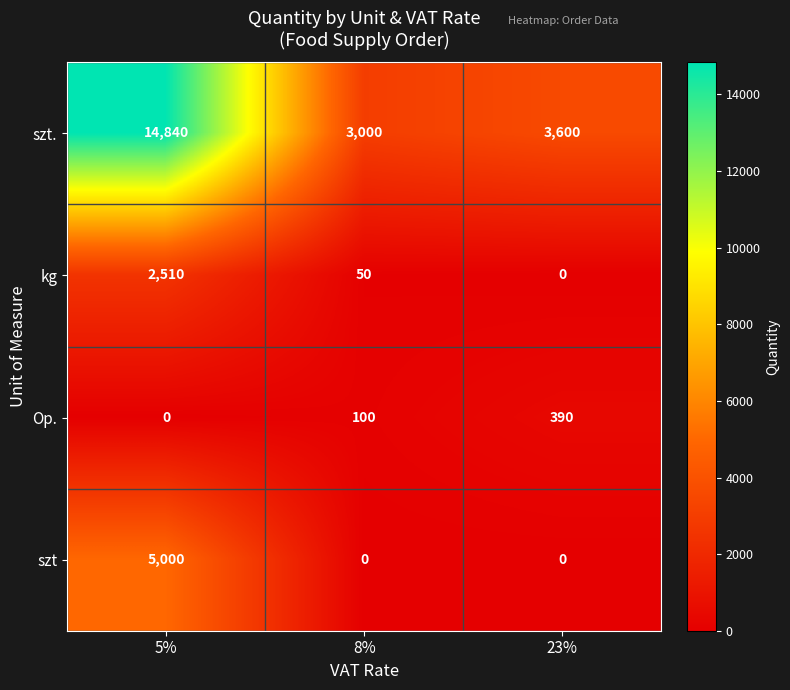

What is the sum of the kg values at 8% and 5%?

2560